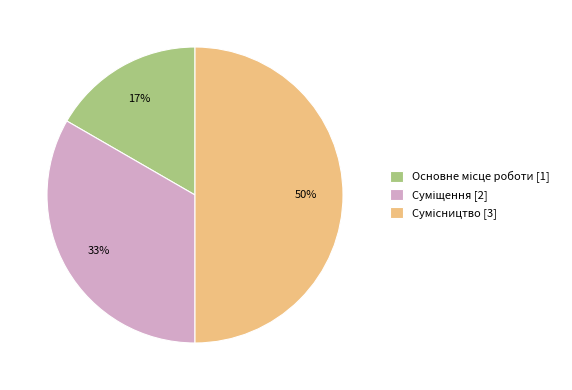

To the nearest percent, what is the average slice percentage?

33%